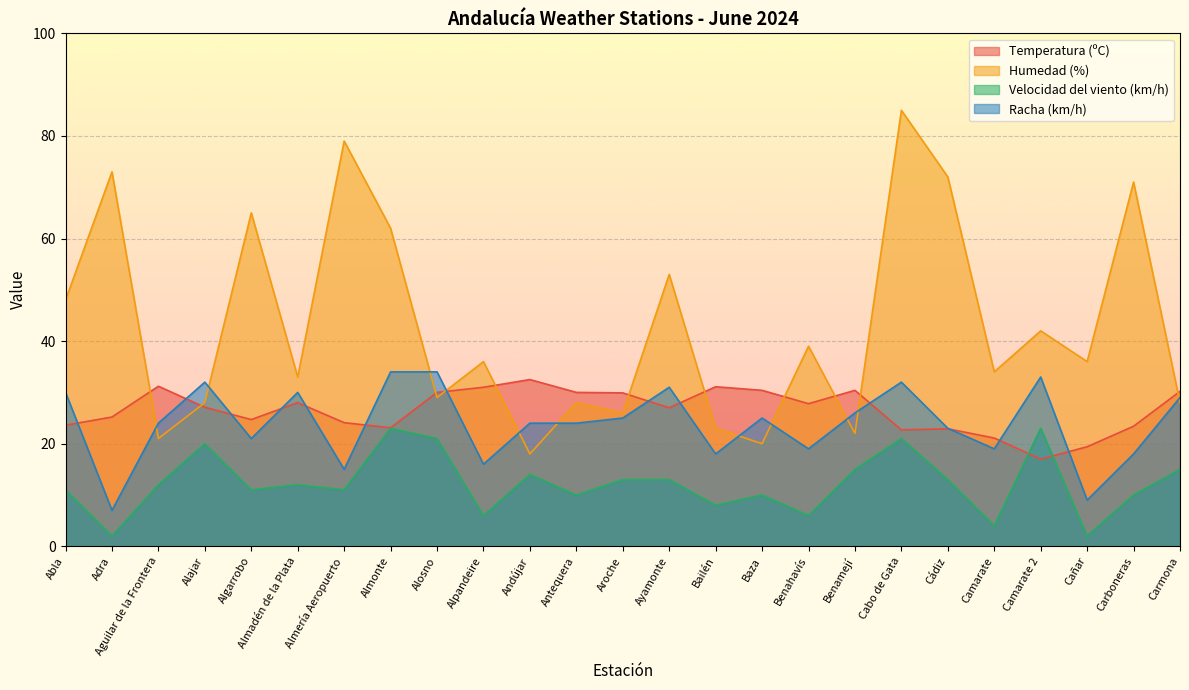

At which category is the sum across all series the highest?

Cabo de Gata